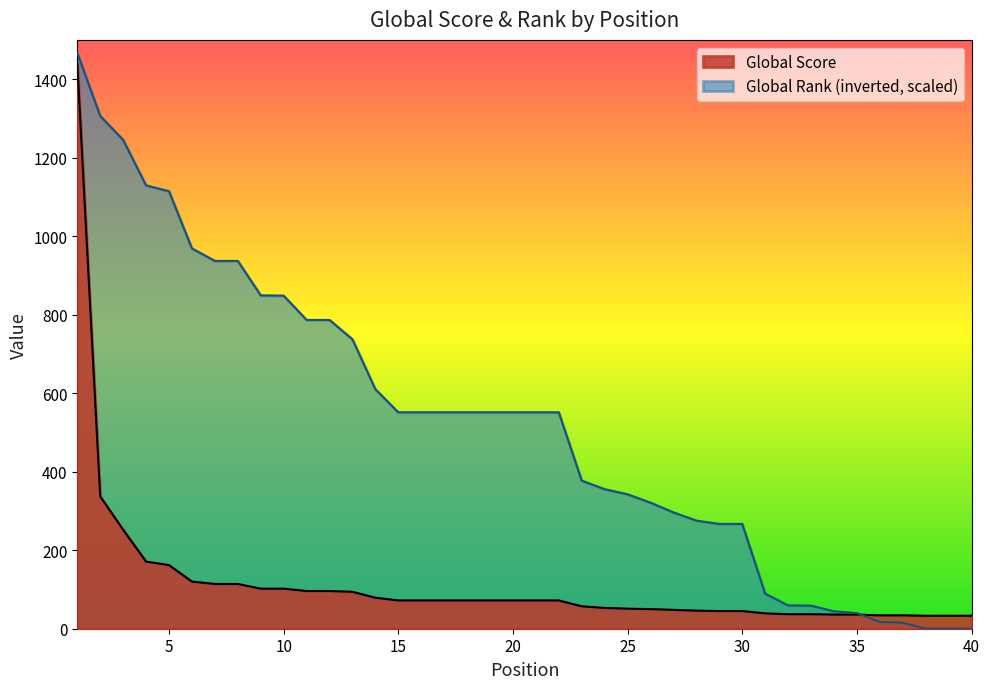

At which category is the sum across all series the highest?

1